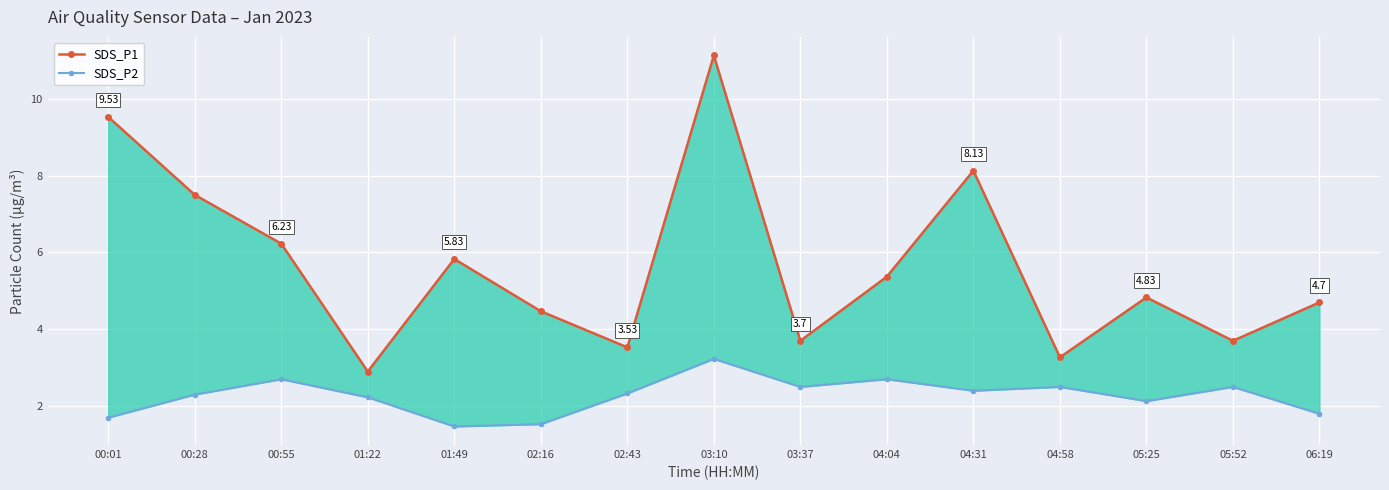

What is the label of the 3rd point from the right?

05:25